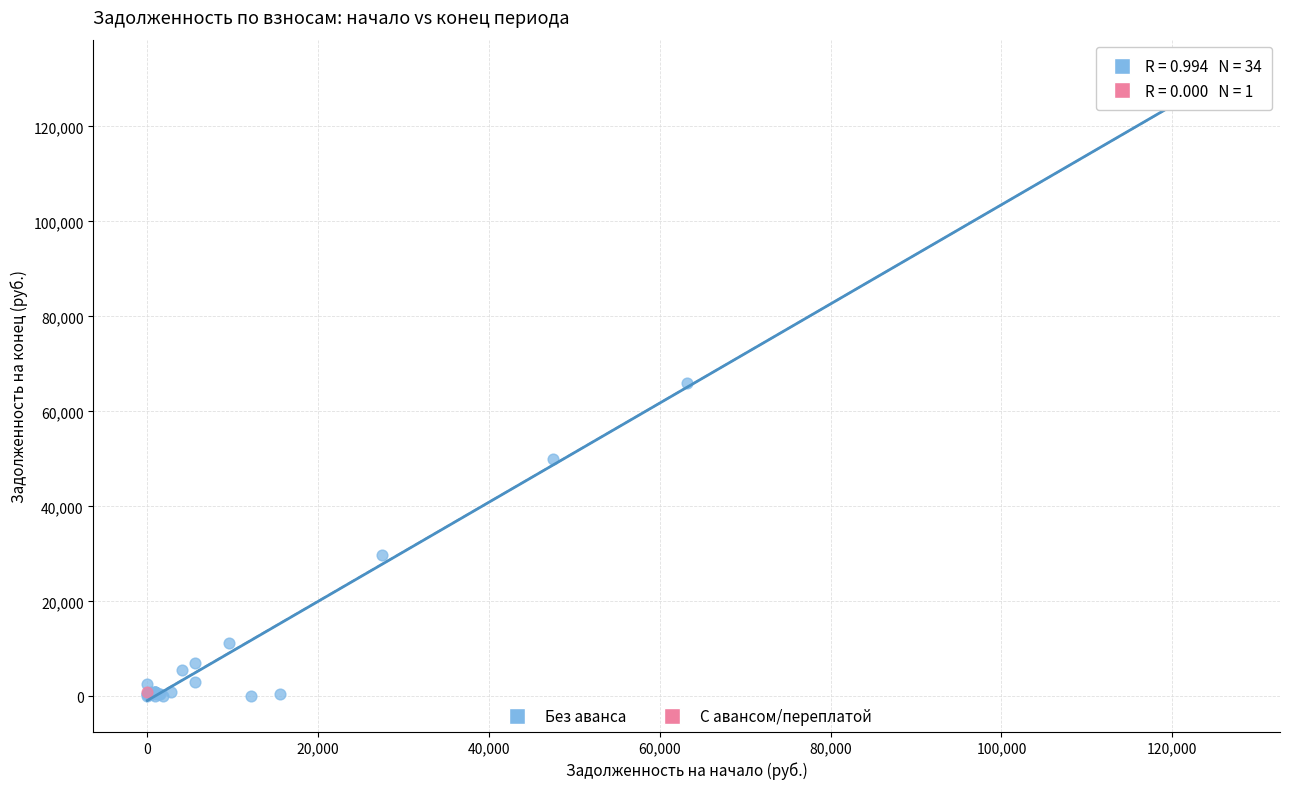

What are all the series names shown in the legend?

Без аванса, С авансом/переплатой